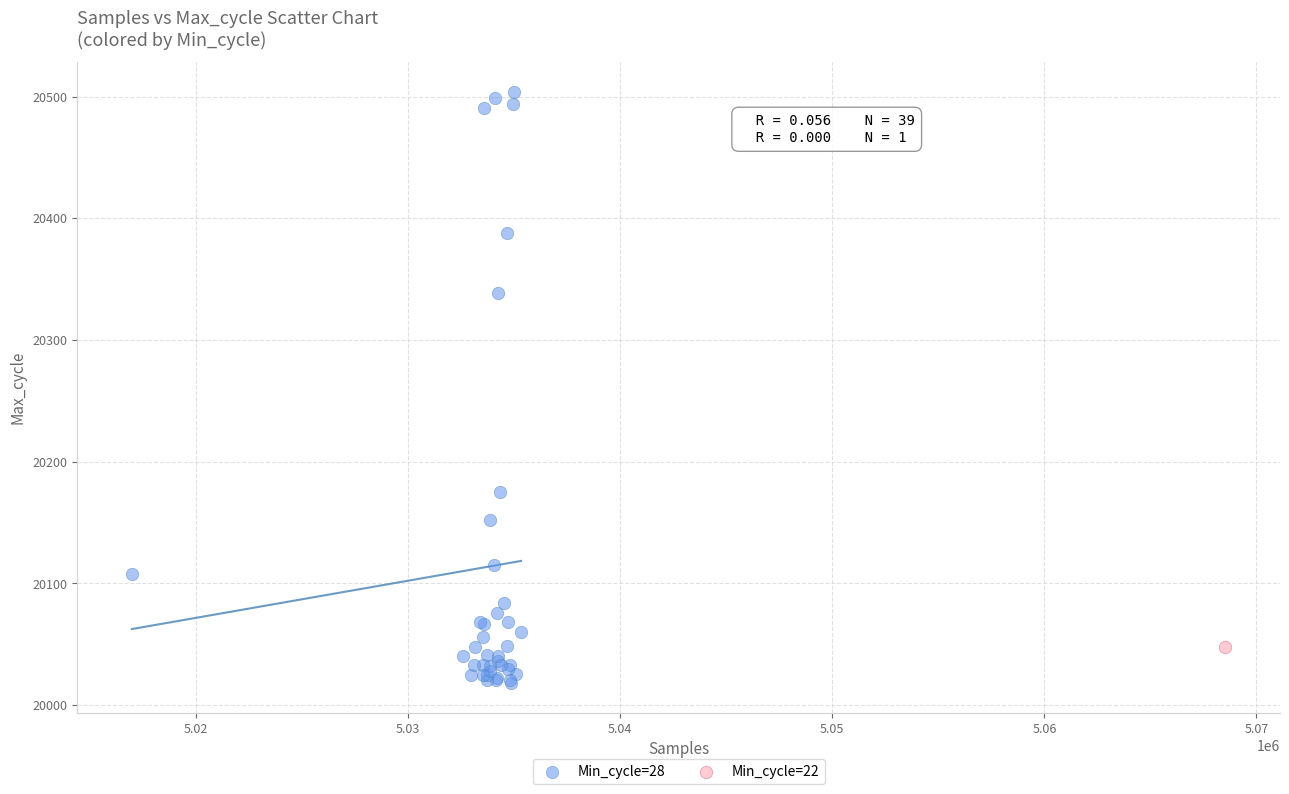

What are all the series names shown in the legend?

Min_cycle=28, Min_cycle=22